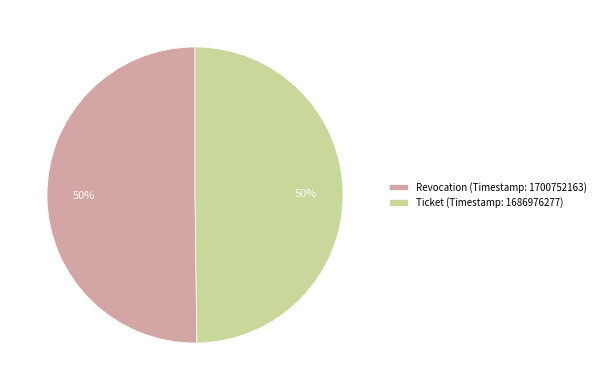

Is it true that Ticket is 64% of the pie?

False